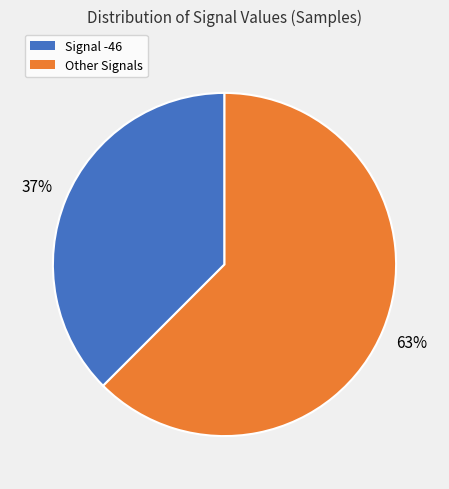

To the nearest percent, what is the average slice percentage?

50%